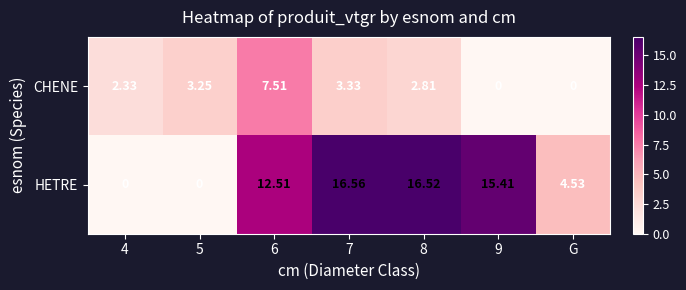

At which category is the sum across all series the highest?

6